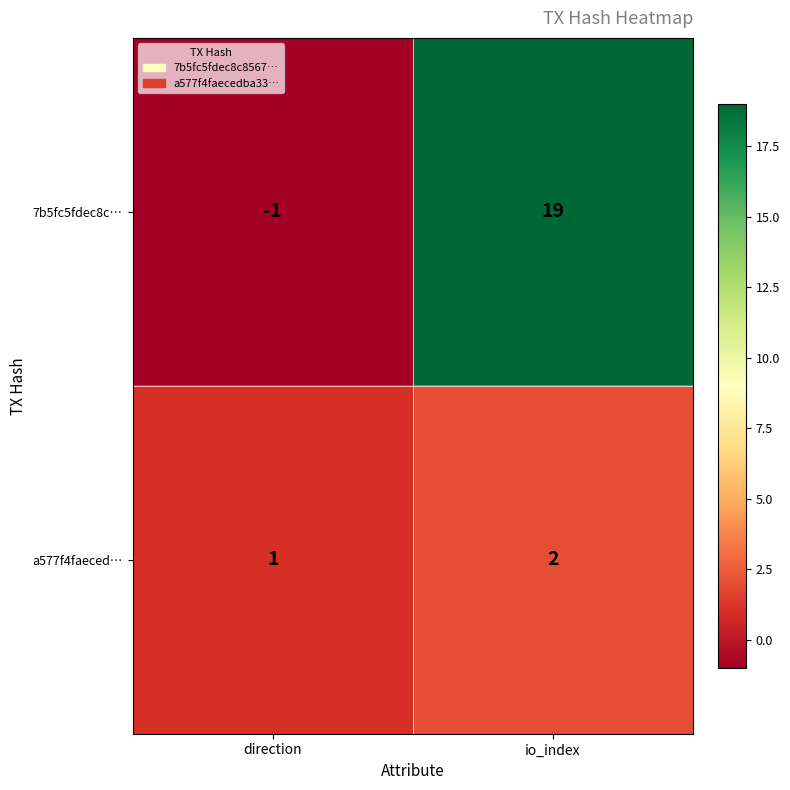

Which series has the widest spread of values?

7b5fc5fdec8c…